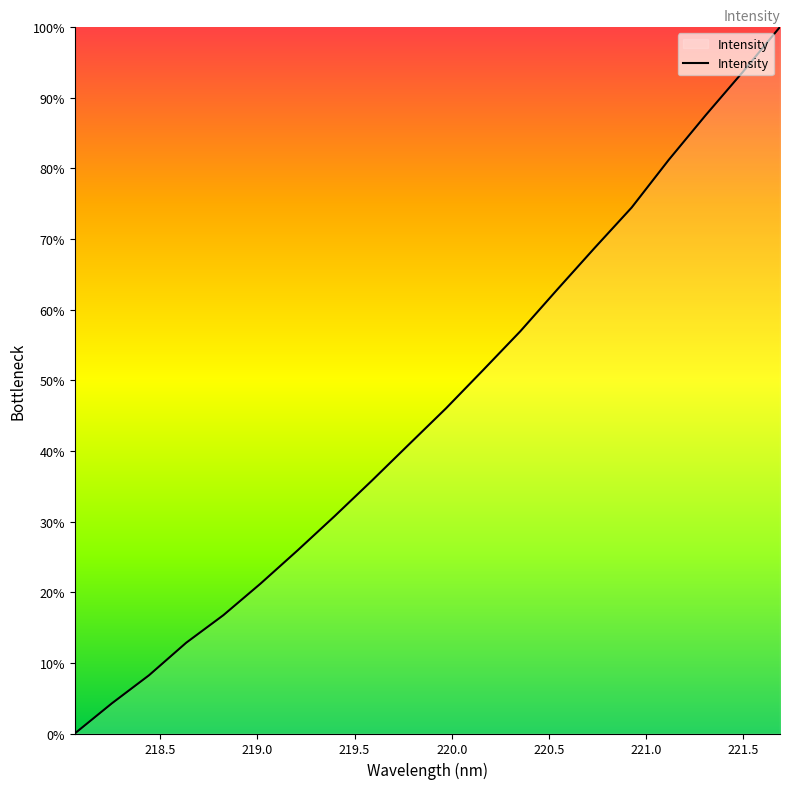

What is the difference between the maximum and minimum values?

100.0